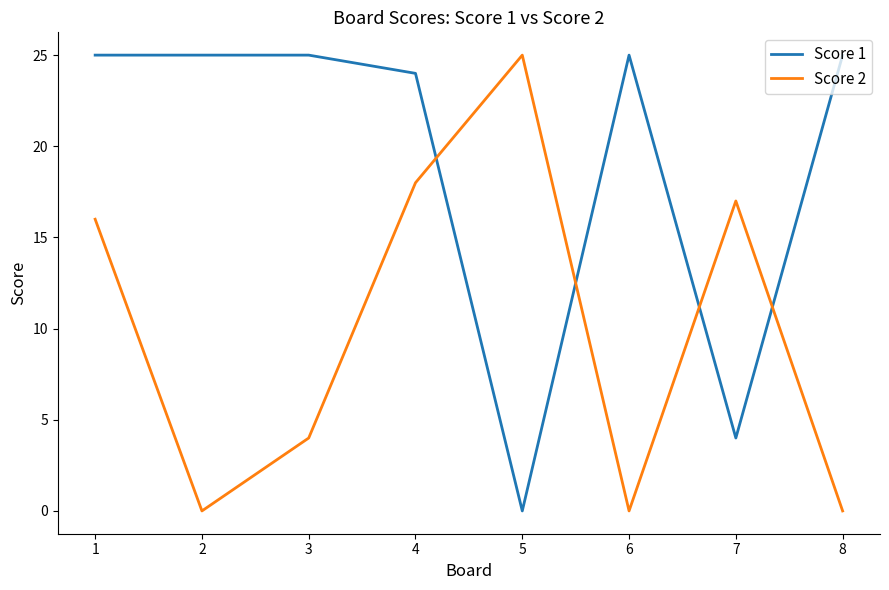

What is the difference between the maximum and minimum values in the Score 1 series?

25